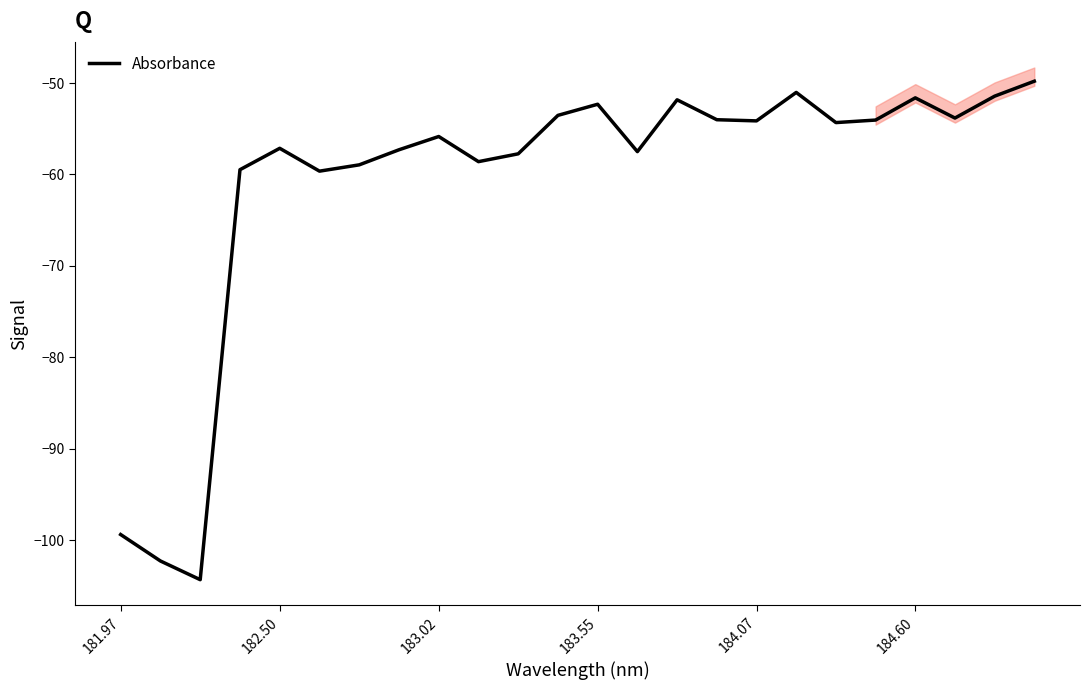

What is the maximum value shown in the chart?

-49.8